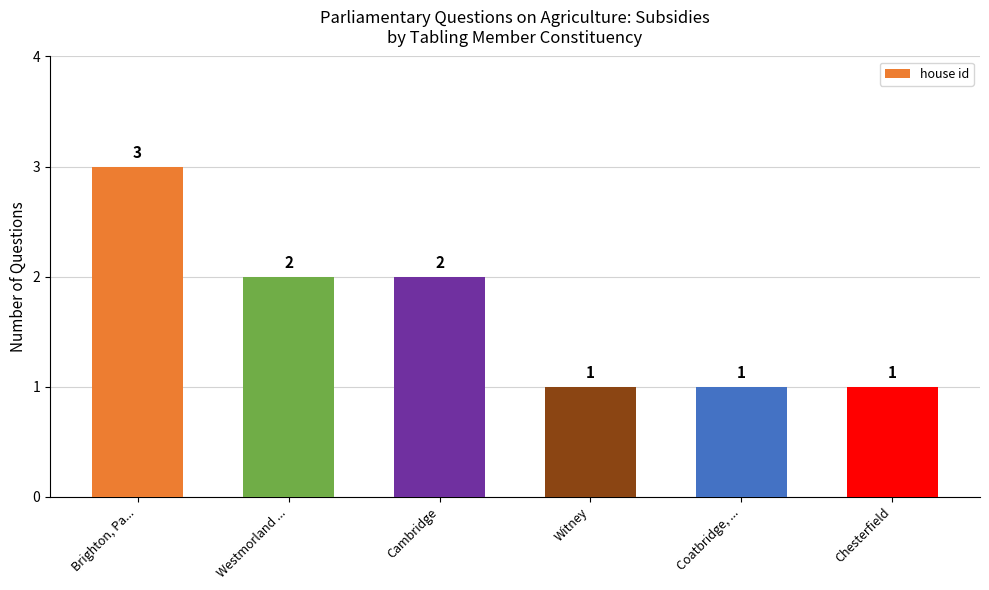

Count the values in the range 1 to 2.

5